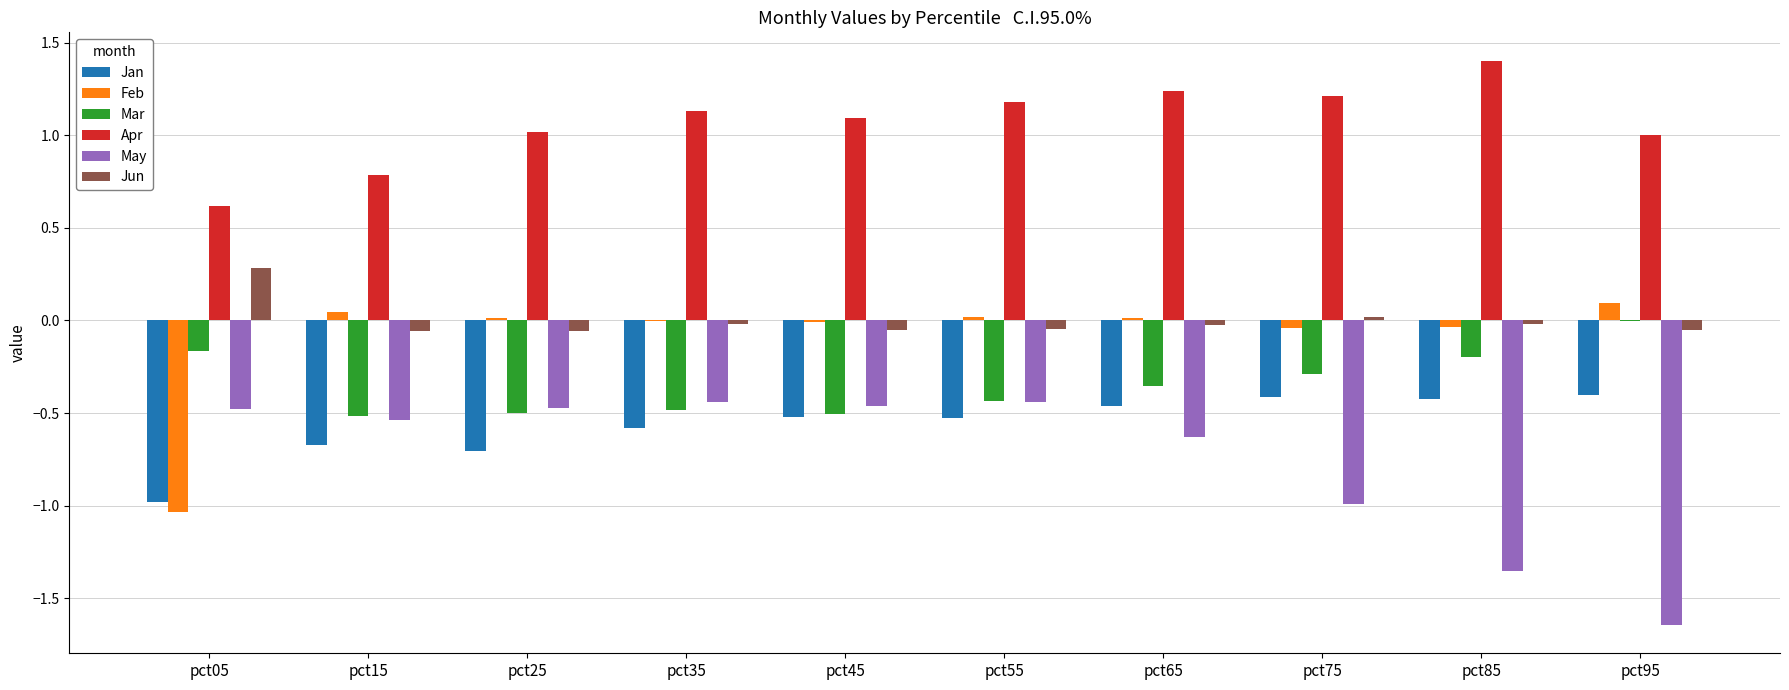

What is the sum of the Apr values at pct15 and pct85?

2.2